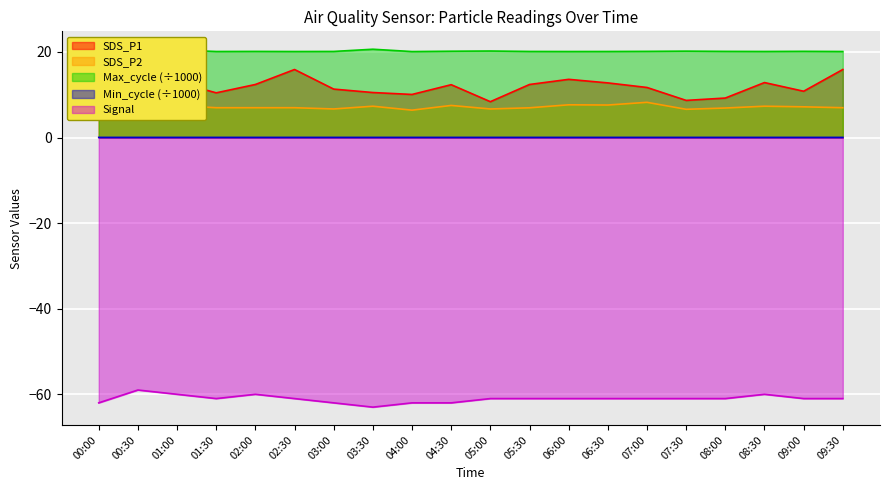

What are all the series names shown in the legend?

SDS_P1, SDS_P2, Max_cycle, Min_cycle, Signal